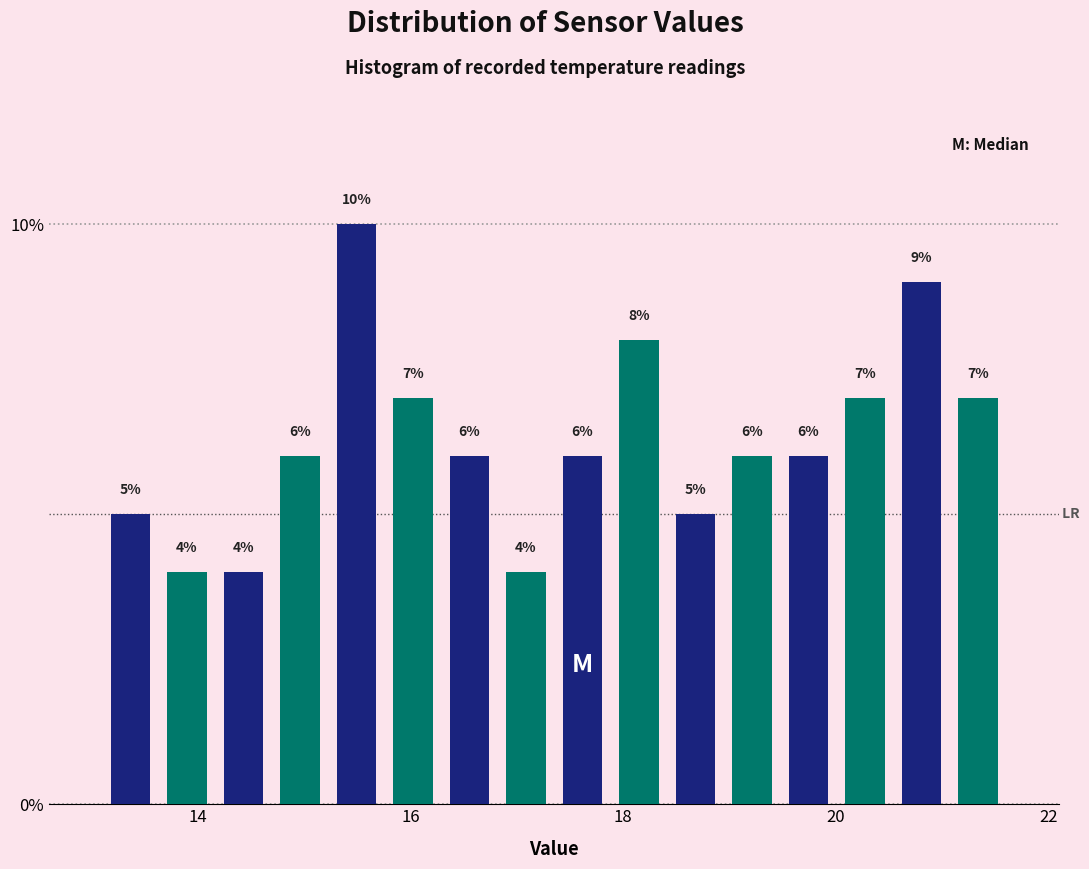

Around what value on the x-axis is the tallest bar? Give the approximate position of its centre, as read against the axis.

15.4